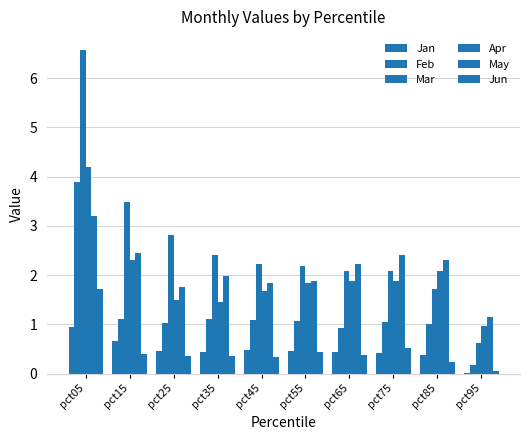

Which series has the largest total across all categories?

Mar